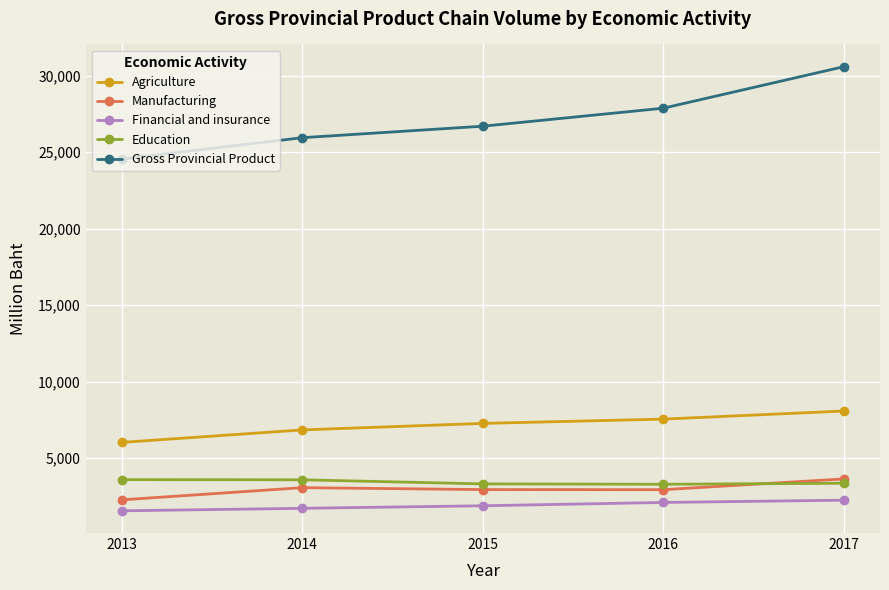

What is the maximum value for Education?

3592